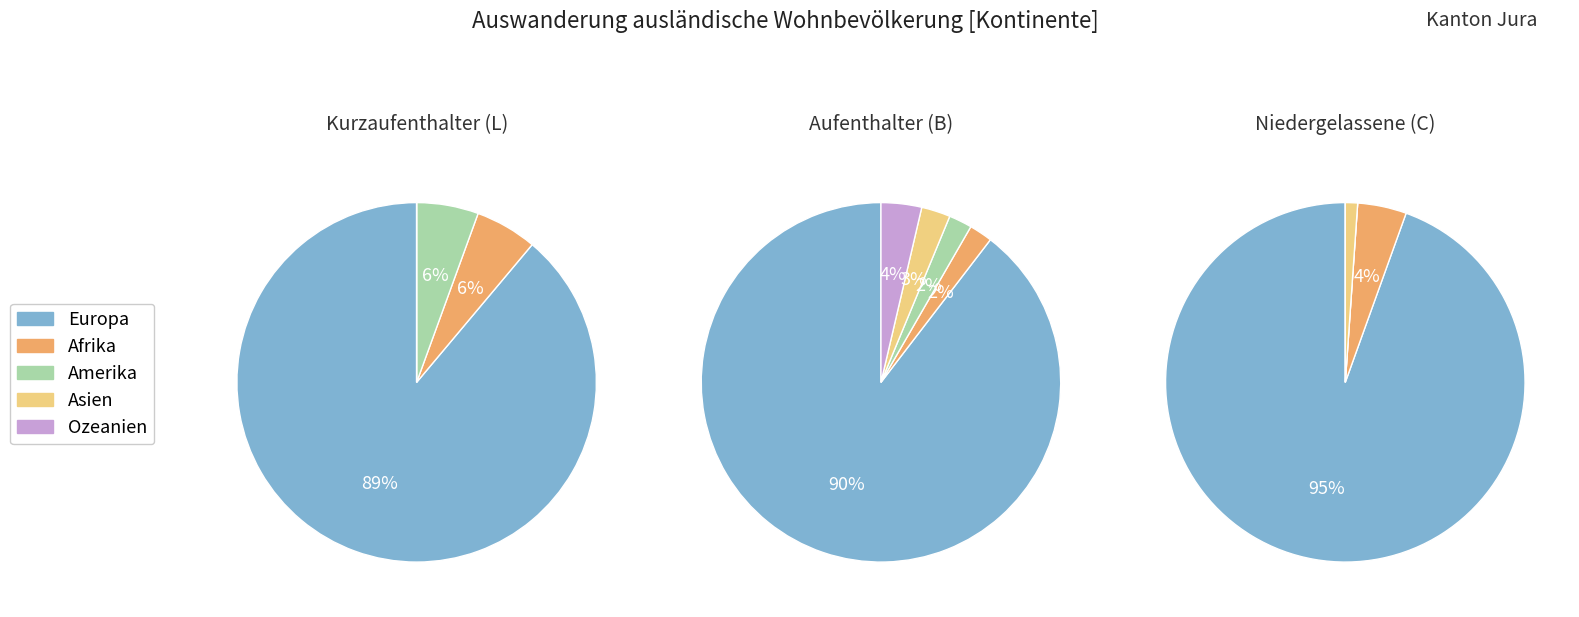

Between Asien and Europa, which is larger?

Europa